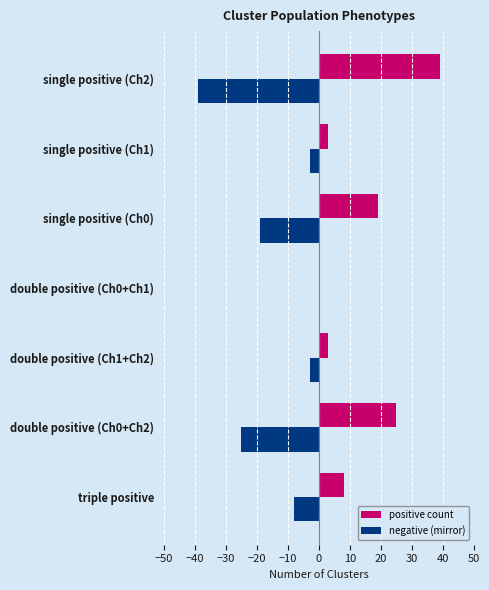

How many distinct data groups are displayed?

2